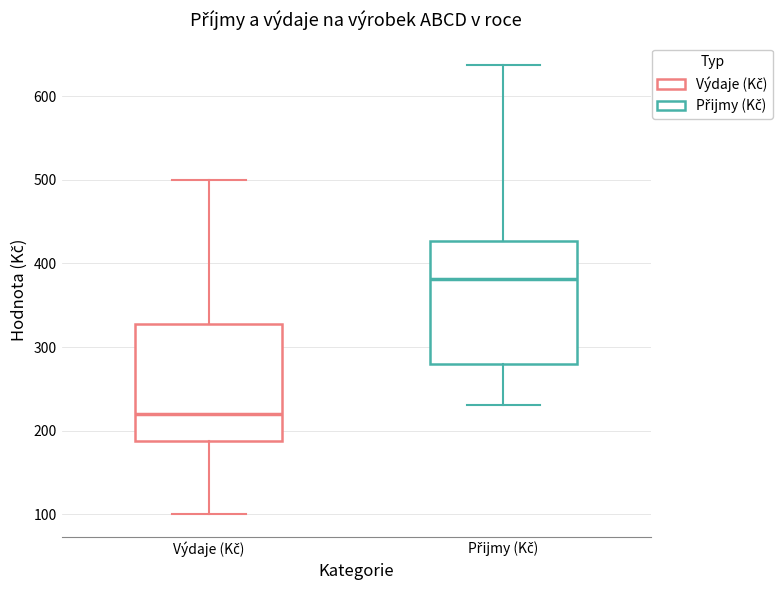

Where is the lower edge of the box for Přijmy (Kč) on the y-axis? The values are not printed on the chart, so give them approximately, as read against the axis.

280